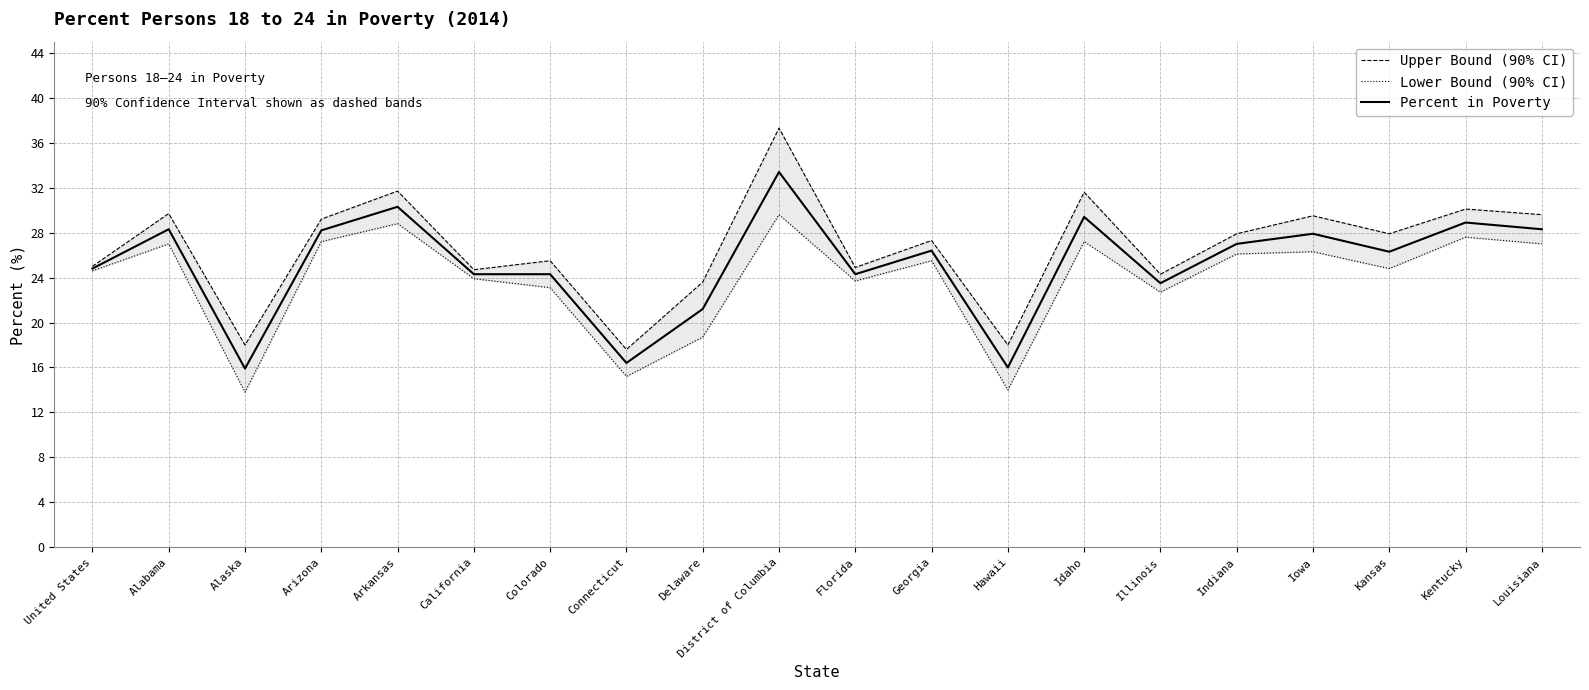

The value of Lower Bound (90% CI) at Alaska is 13.8. True or false?

True